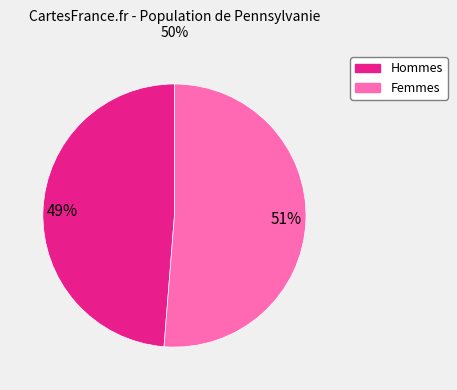

Is there a majority slice in this chart?

Yes